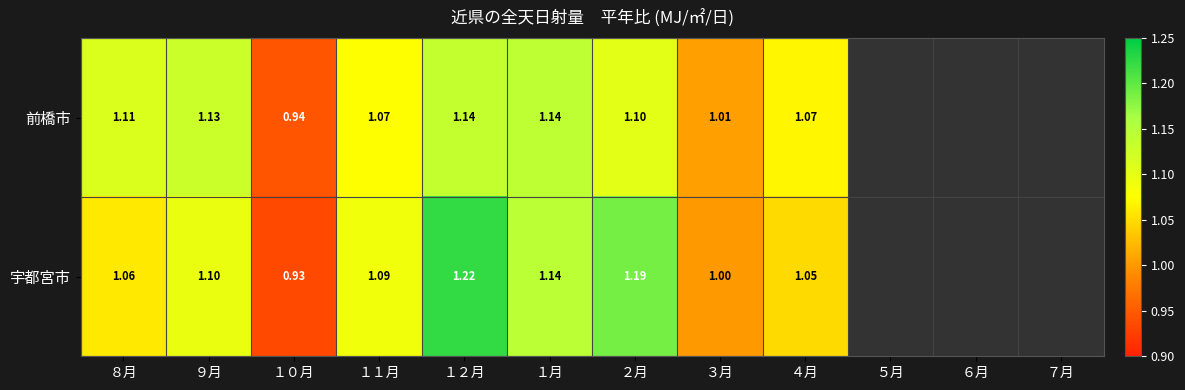

At which category does the chart reach its peak across all series?

１２月